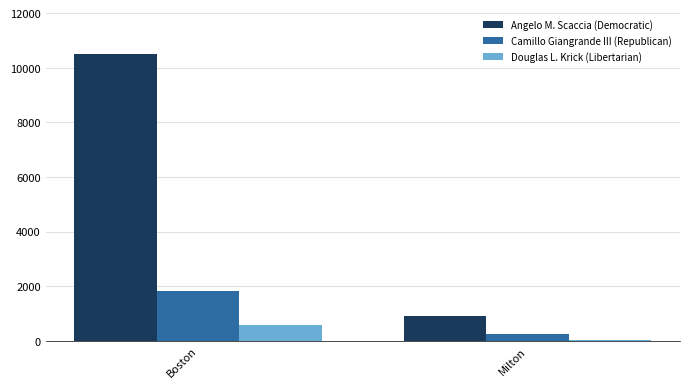

Rank the categories by Camillo Giangrande III (Republican) value from highest to lowest.

Boston, Milton